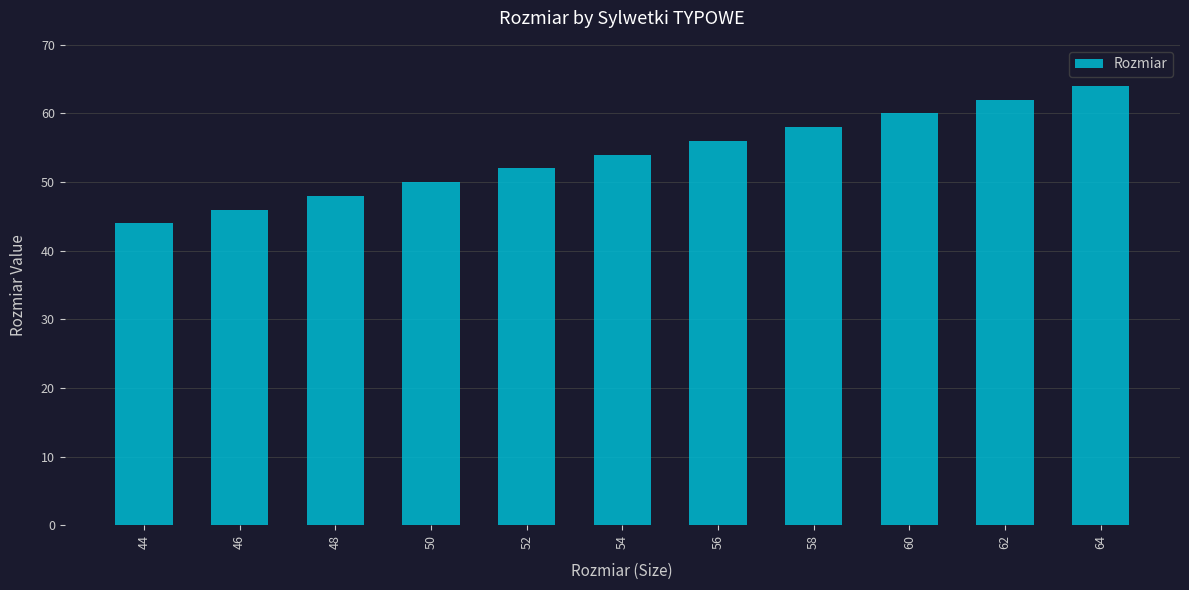

Reading right to left, extract all data points from this chart.

64	62	60	58	56	54	52	50	48	46	44